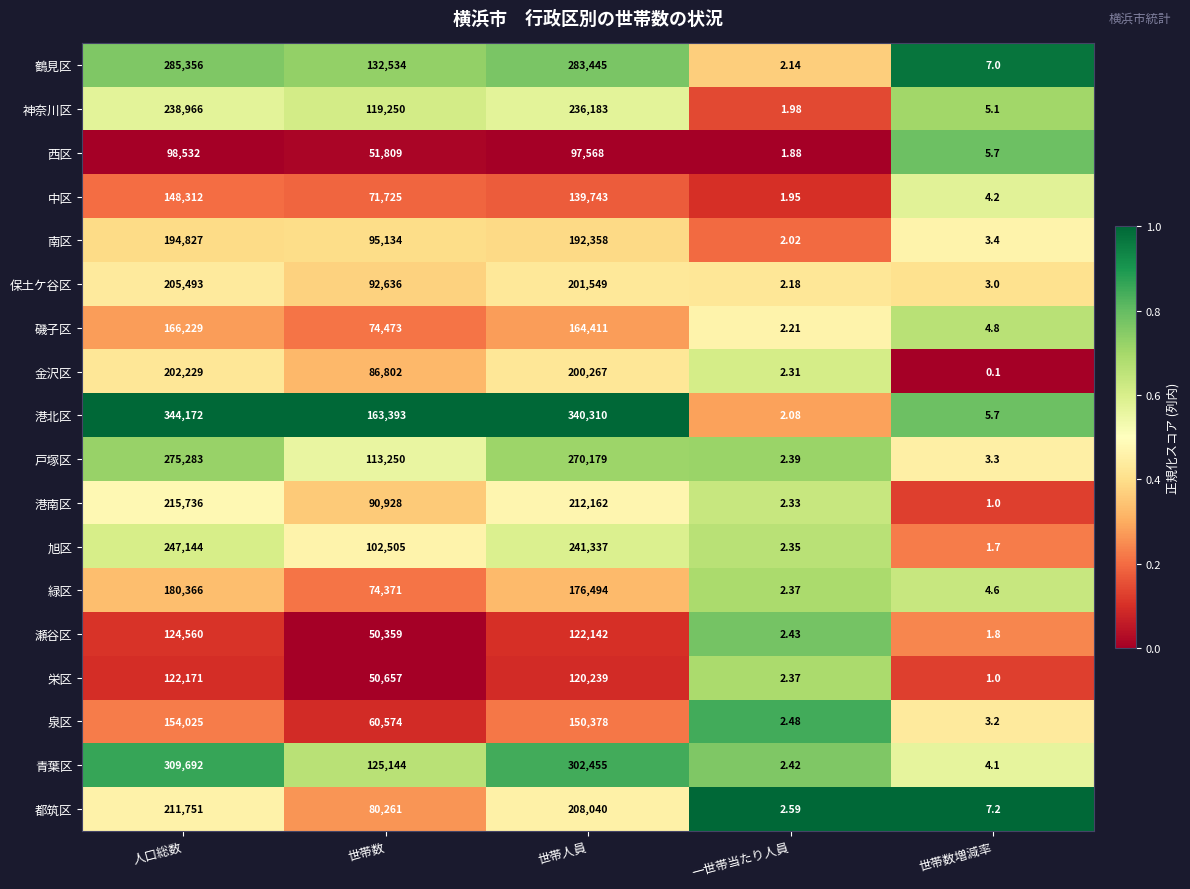

What is the spread (max minus min) of values at 一世帯当たり人員?

0.7